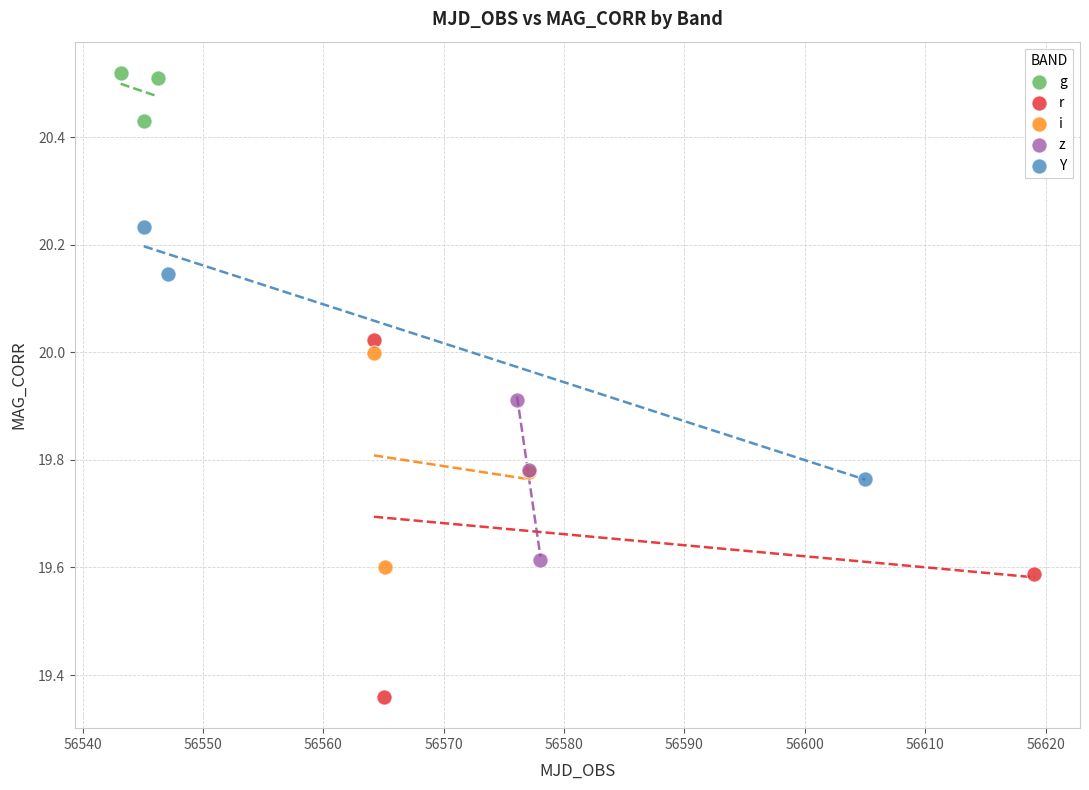

Which series reaches the minimum Y coordinate?

r